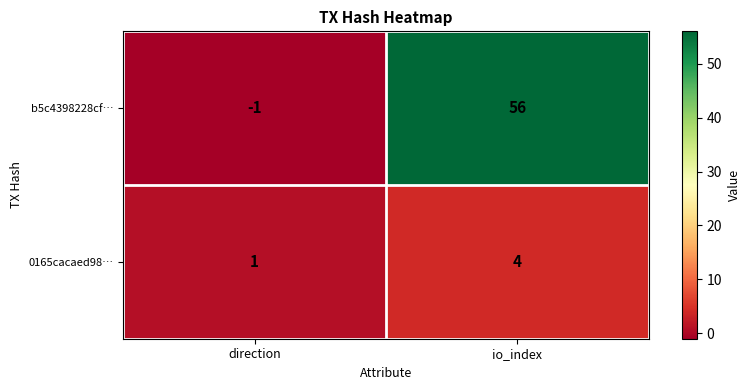

Reading left to right, what are all the values shown in this chart?

b5c4398228cf…: -1	56
0165cacaed98…: 1	4